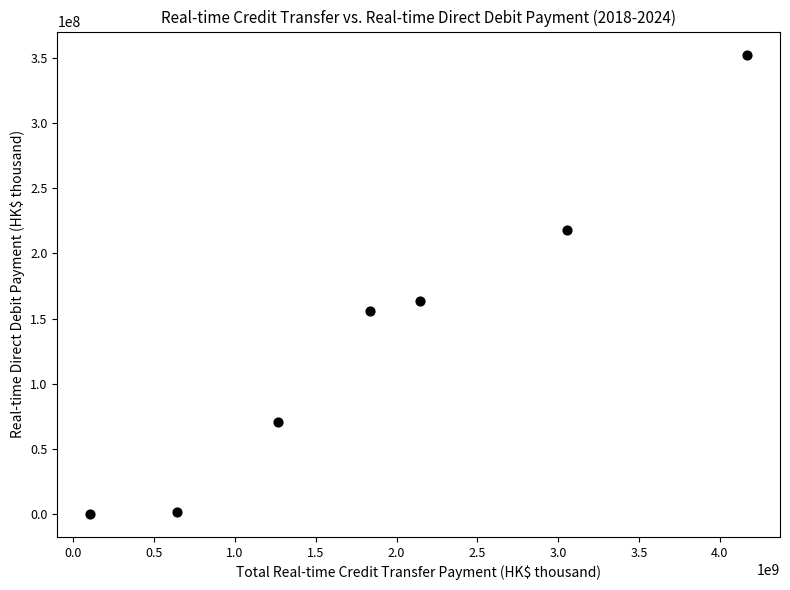

What is the average Y value?

137246554.6